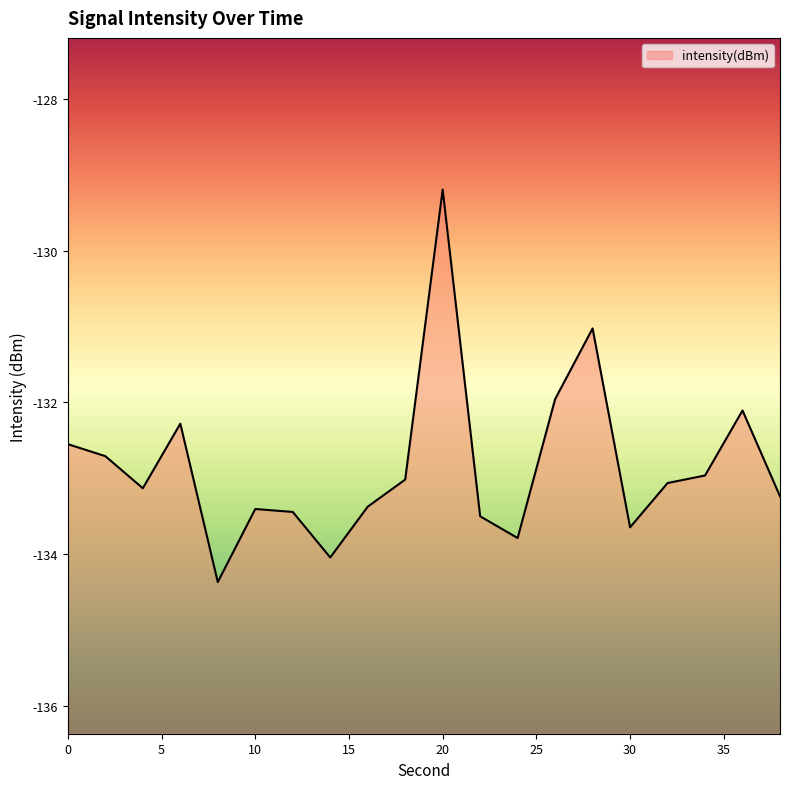

How many interior local valleys (lower than both neighbors) does the data have?

5